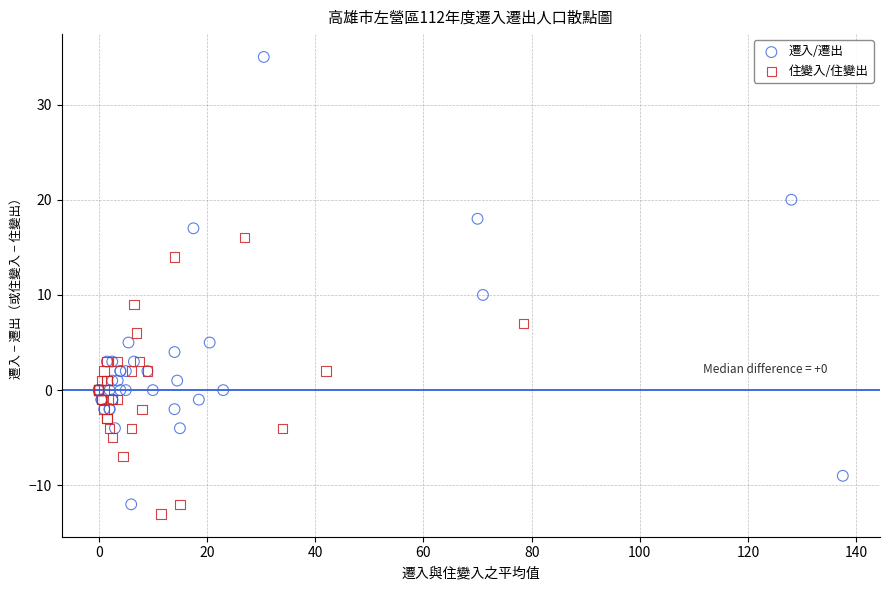

Which series reaches the maximum Y coordinate?

遷入/遷出